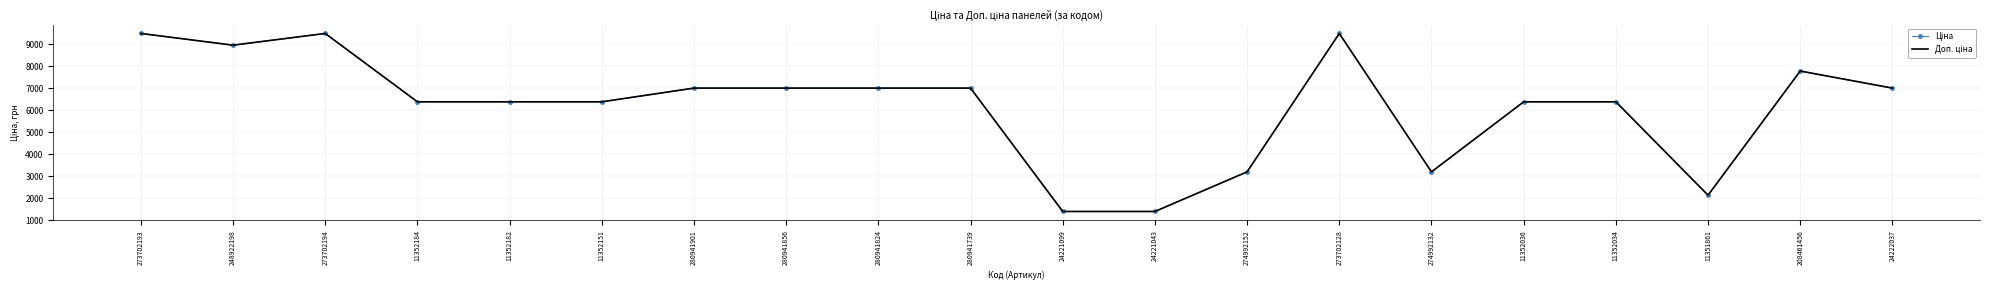

What is the smallest value displayed?

1390.7